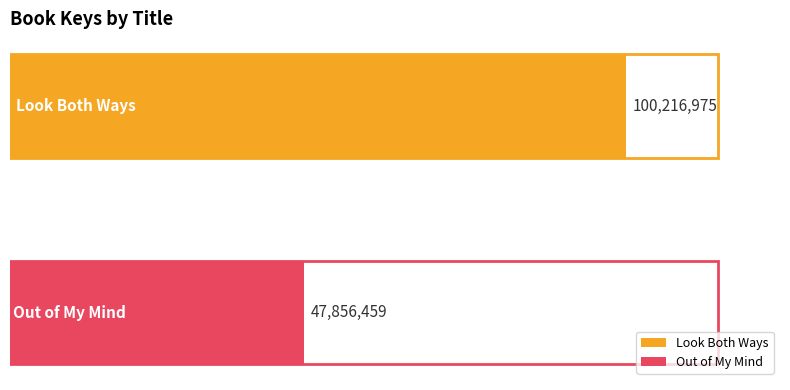

Reading left to right, list all the values displayed in this chart.

100216975	47856459